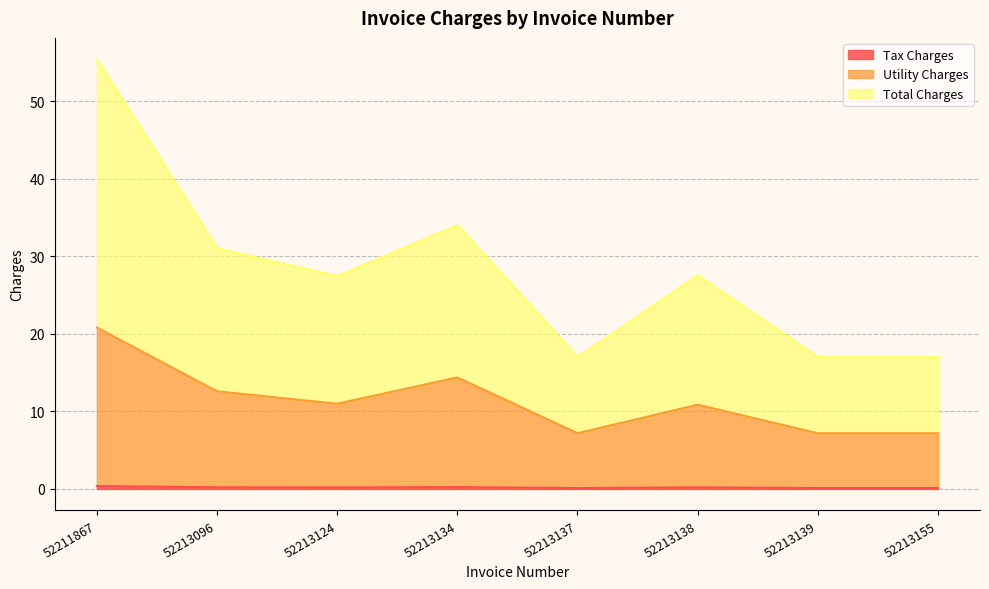

Reading right to left, what are all the values shown in this chart?

Tax Charges: 0.1	0.1	0.2	0.1	0.2	0.2	0.2	0.4
Utility Charges: 7.2	7.2	10.9	7.2	14.4	11.0	12.6	20.8
Total Charges: 17.0	17.0	27.6	17.0	34.0	27.5	31.0	55.4